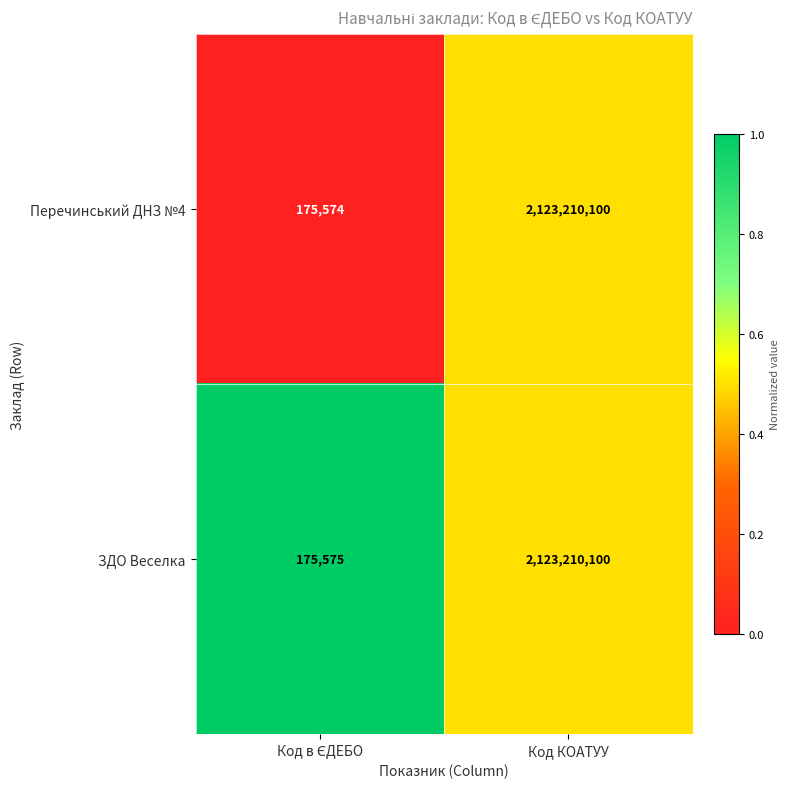

Which series has the widest spread of values?

Перечинський ДНЗ №4